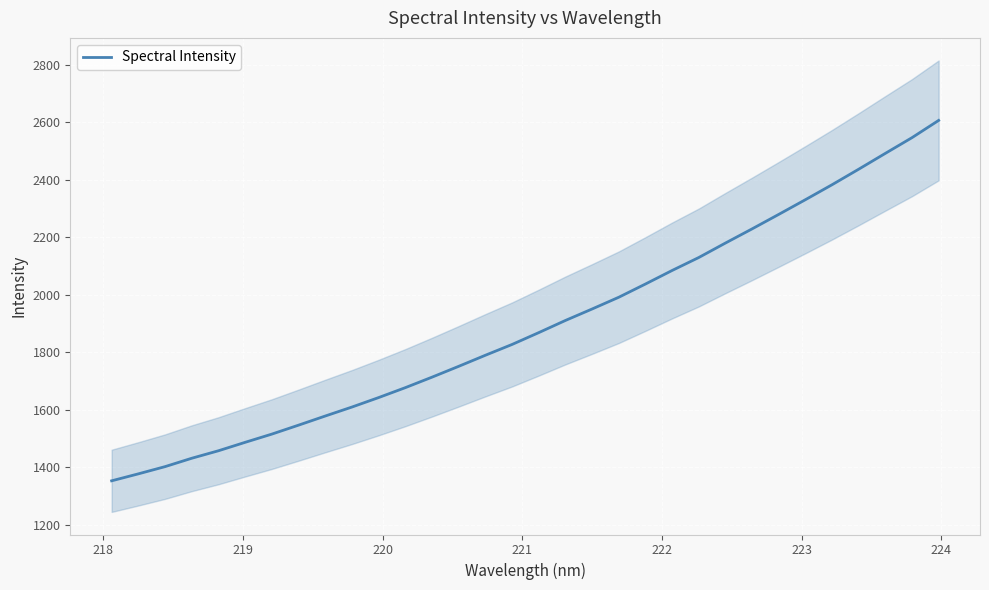

What is the maximum value for Spectral Intensity?

2605.7